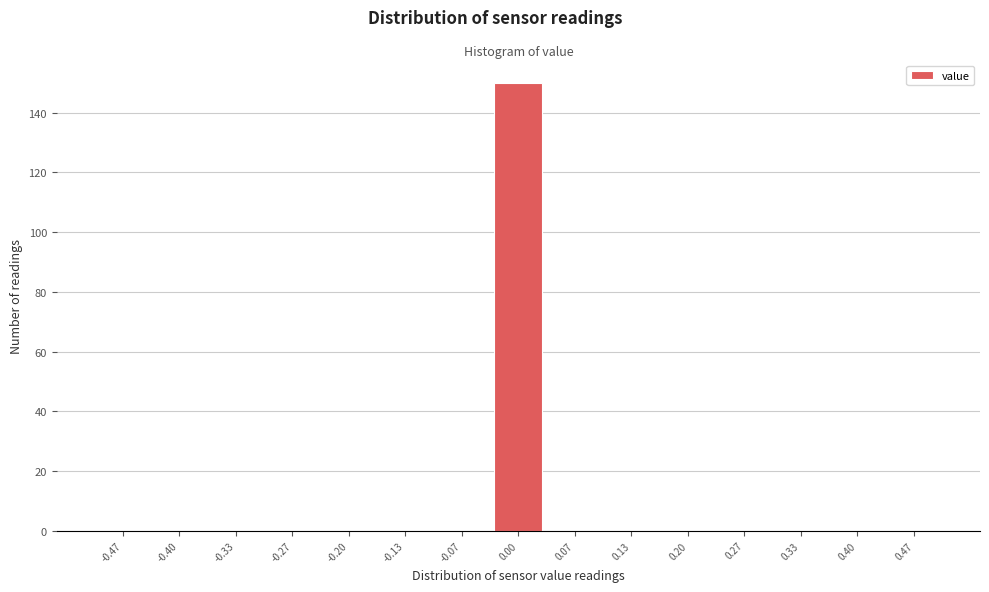

Reading left to right, list every bar in this chart as the range it spans on the x-axis followed by its height. Neither the bar edges nor the heights are printed on the chart, so give them approximately, as read against the axes.

-0.50 to -0.43: 0
-0.43 to -0.37: 0
-0.37 to -0.30: 0
-0.30 to -0.23: 0
-0.23 to -0.17: 0
-0.17 to -0.10: 0
-0.10 to -0.03: 0
-0.03 to 0.03: 150
0.03 to 0.10: 0
0.10 to 0.17: 0
0.17 to 0.23: 0
0.23 to 0.30: 0
0.30 to 0.37: 0
0.37 to 0.43: 0
0.43 to 0.50: 0